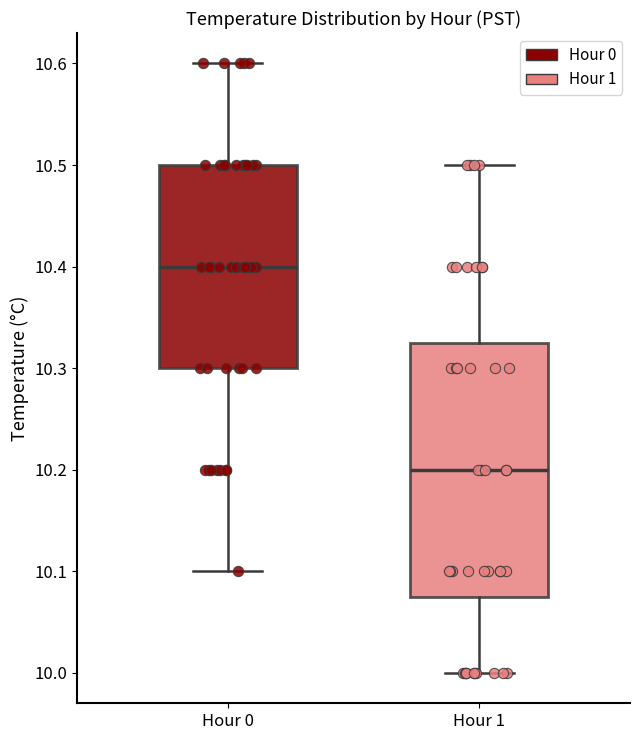

Where does the lower whisker of the box for Hour 0 end on the y-axis? The values are not printed on the chart, so give them approximately, as read against the axis.

10.10